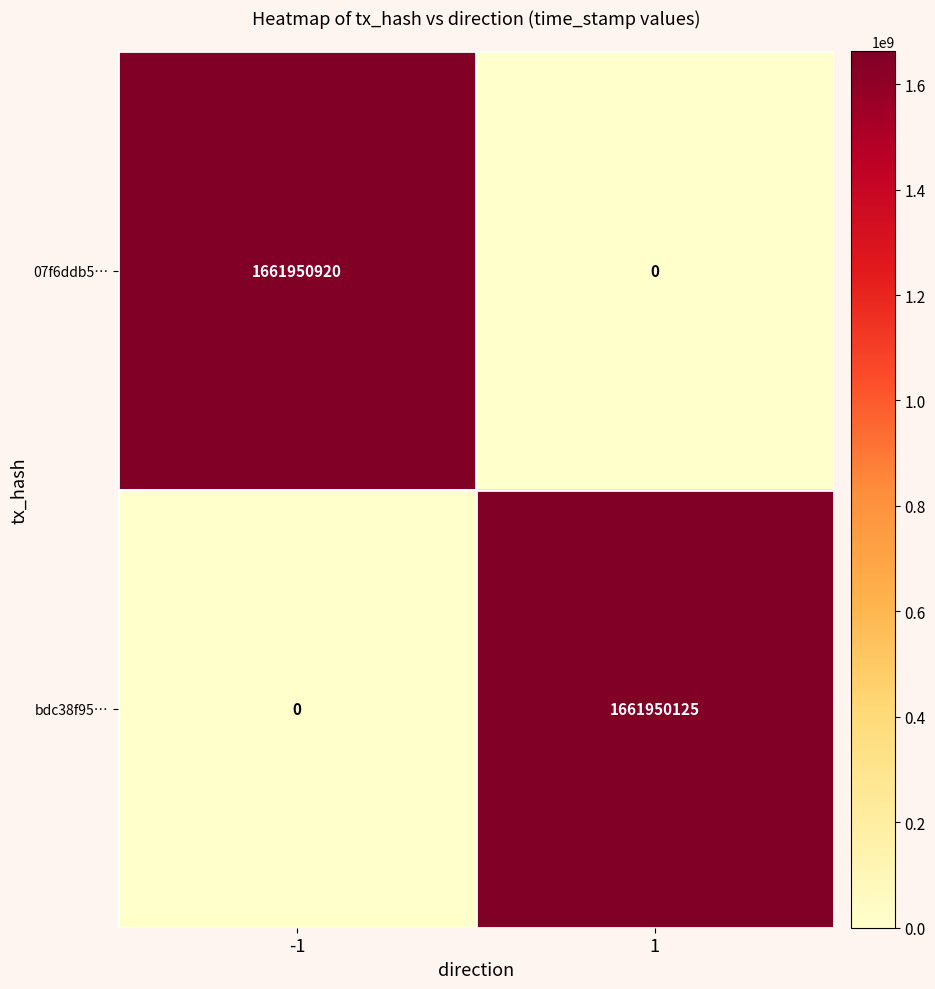

What is the difference between the maximum and minimum values in the bdc38f95… series?

1661950125